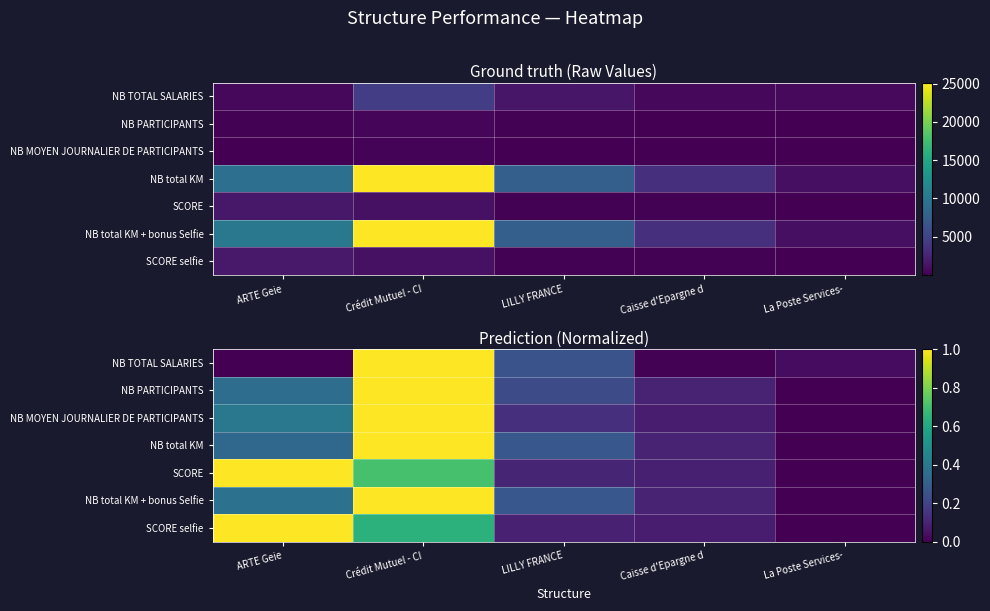

What is the average value of the SCORE series?

0.4